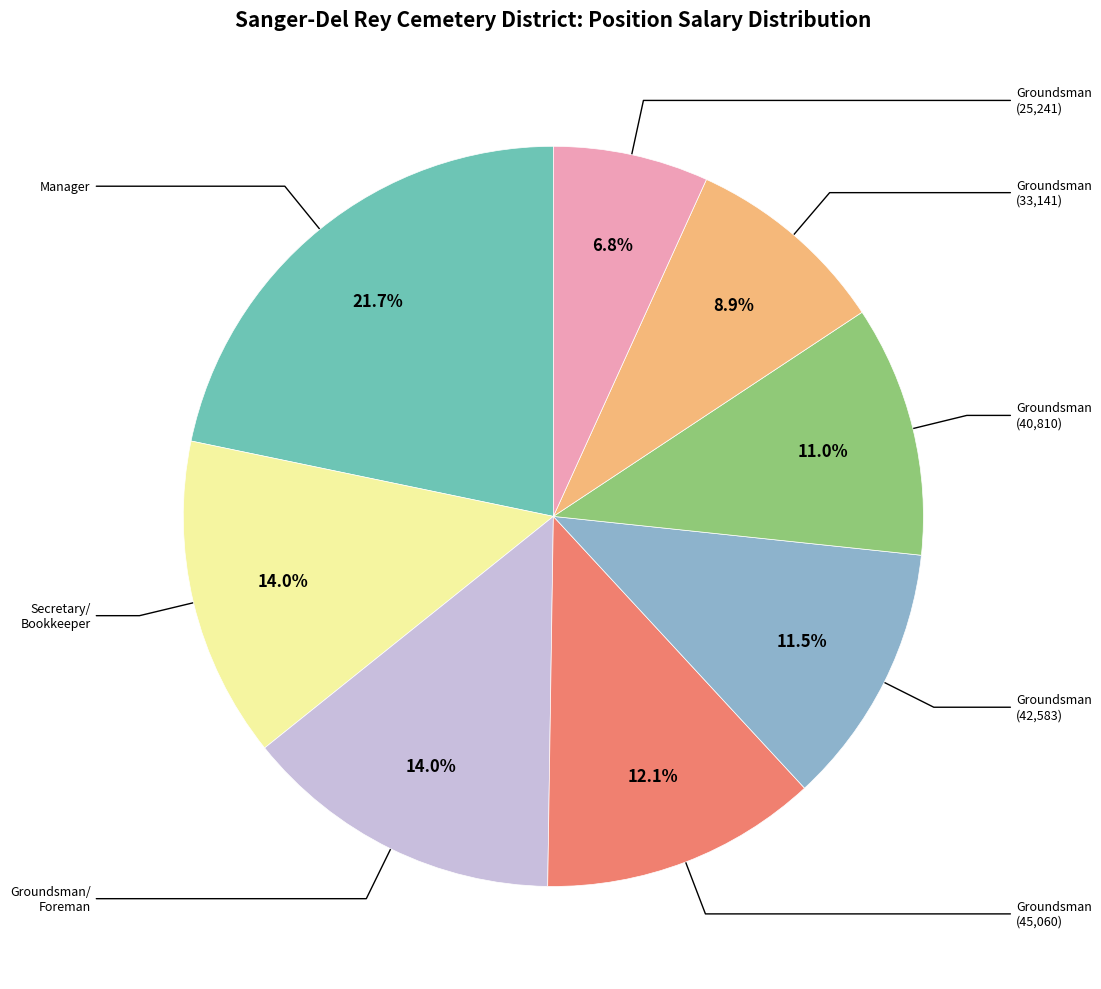

Is there a majority slice in this chart?

No